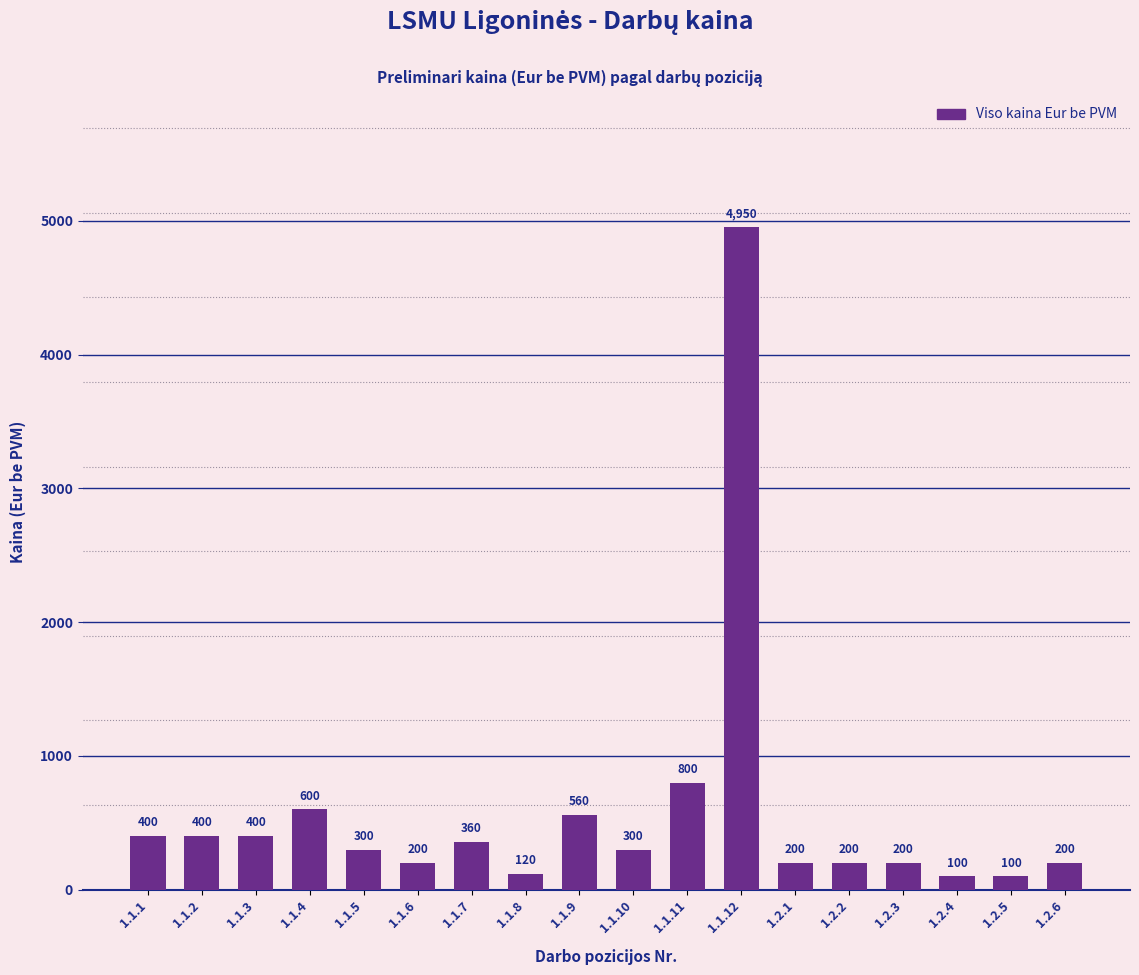

What is the label of the 12th bar from the right?

1.1.7